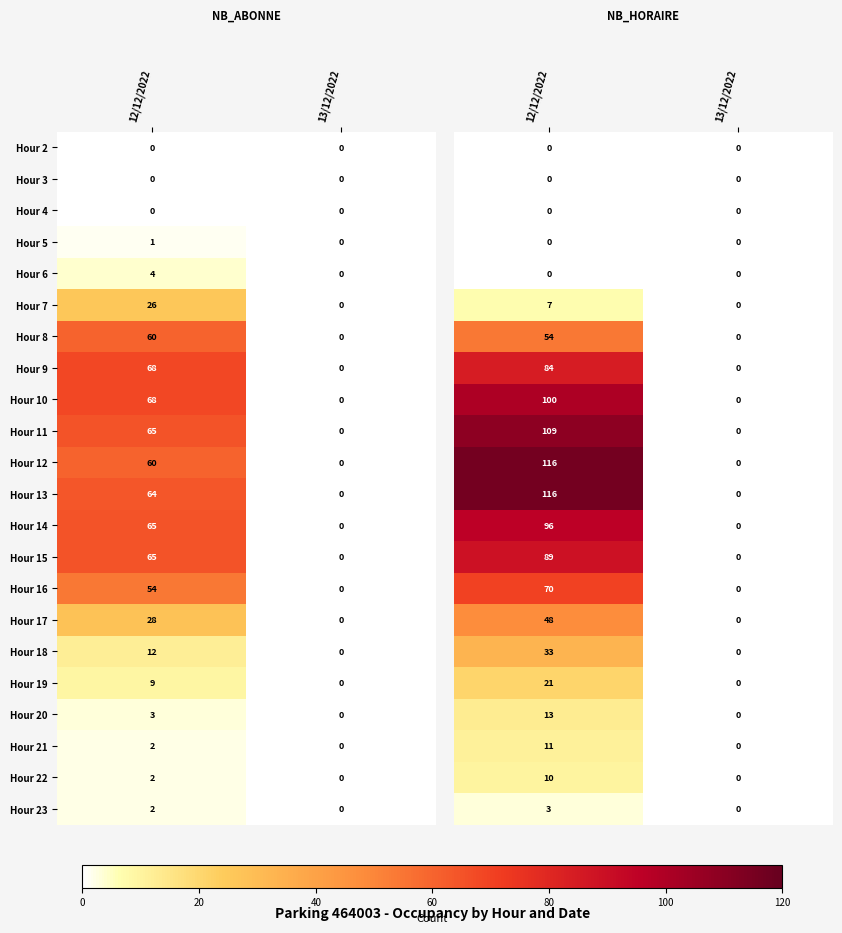

At which label does Hour 10 reach its peak?

12/12/2022